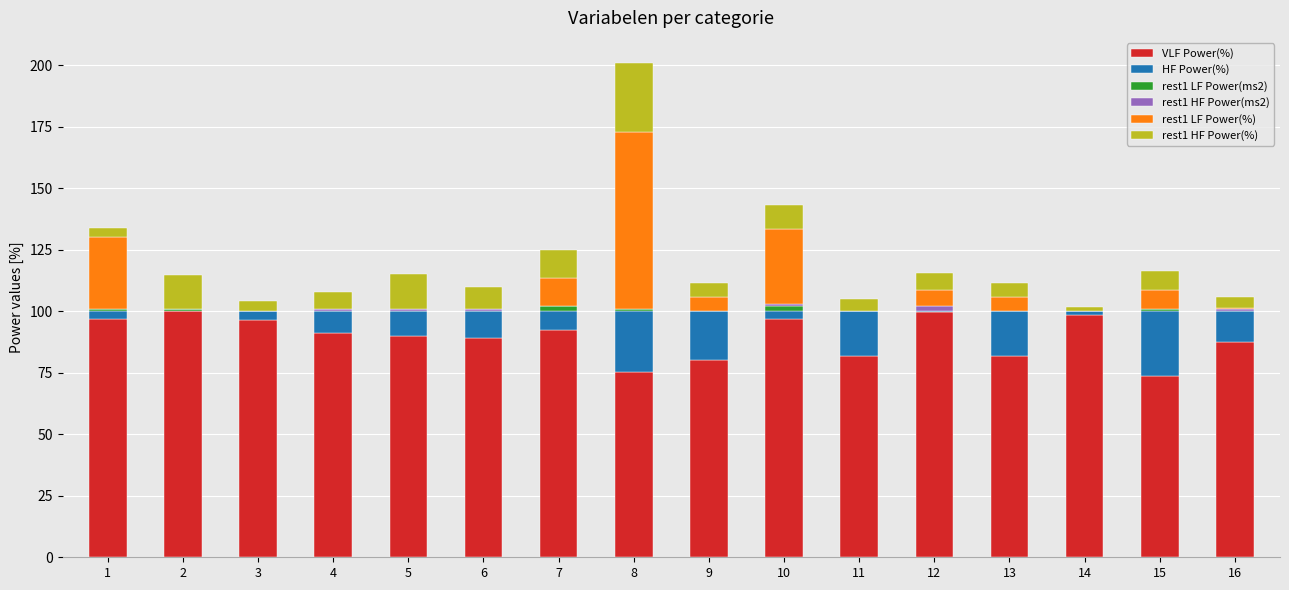

At which category is the sum across all series the highest?

8